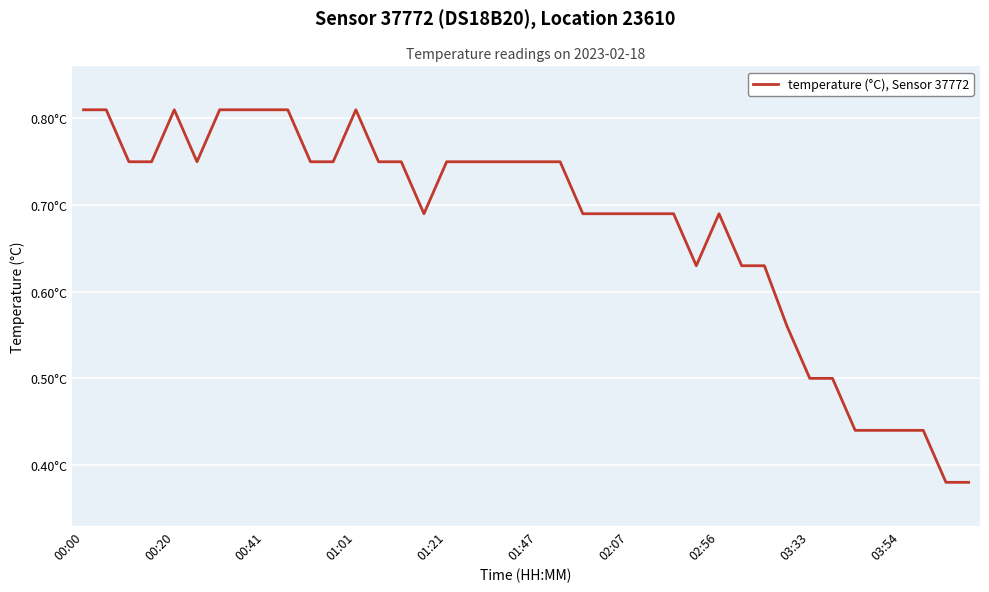

Does the chart have visible grid lines?

Yes